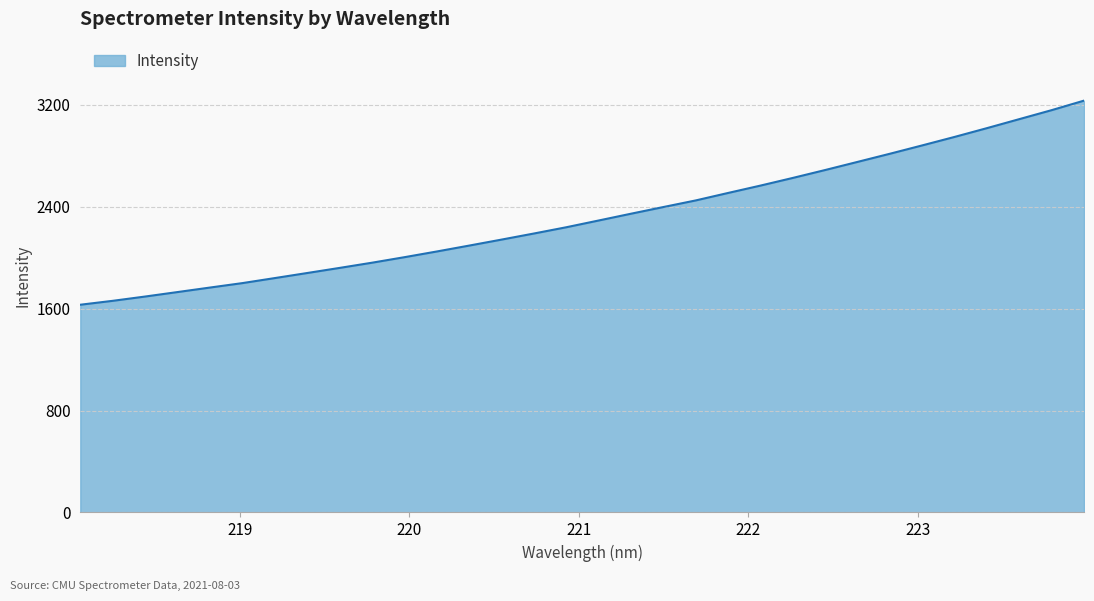

What is the maximum value shown in the chart?

3231.0